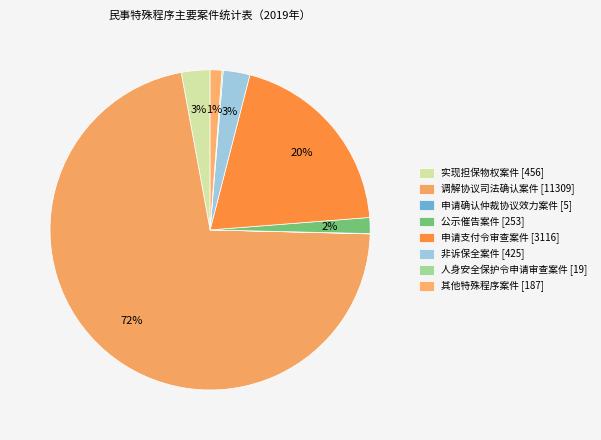

How many slices are in this pie chart?

8